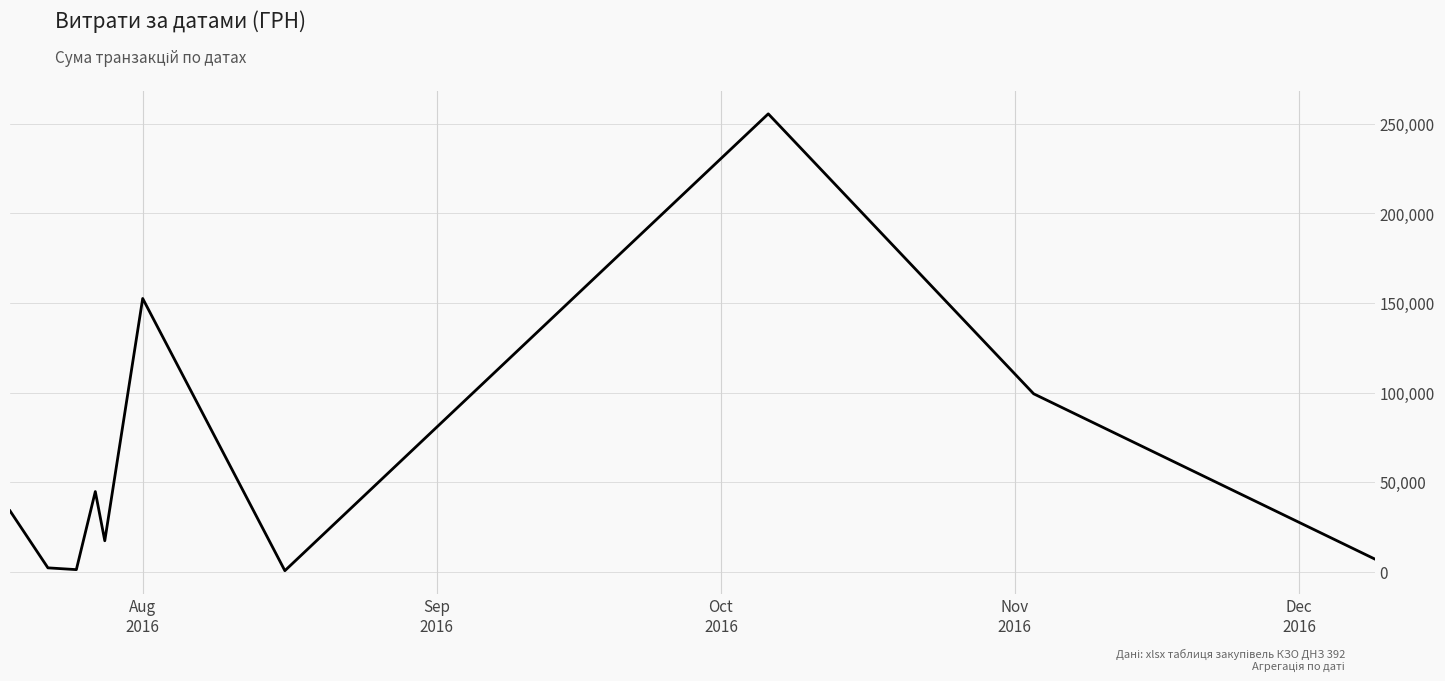

What is the difference between the maximum and minimum values?

254950.2